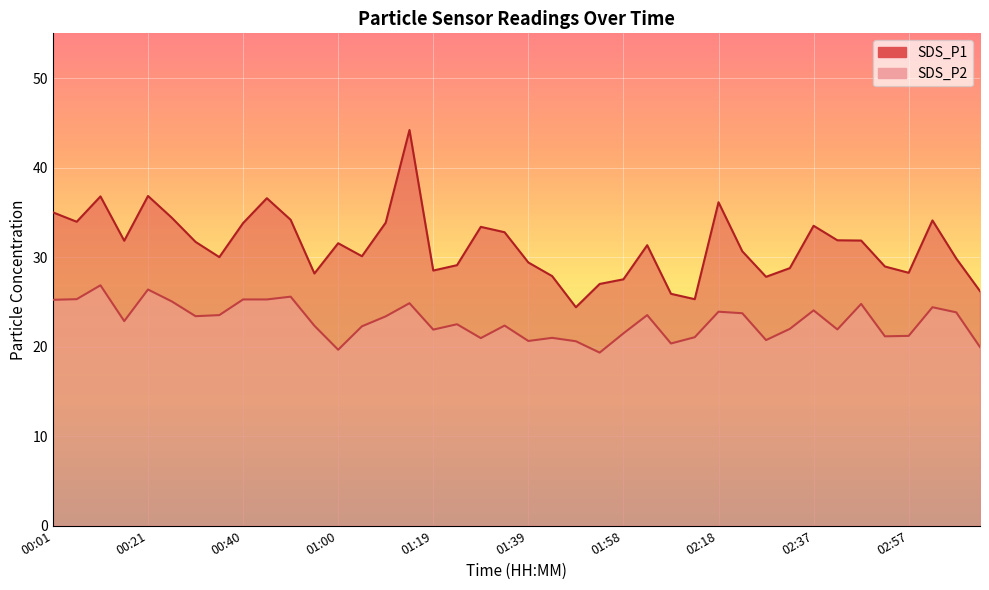

How many lines are shown in the chart?

2